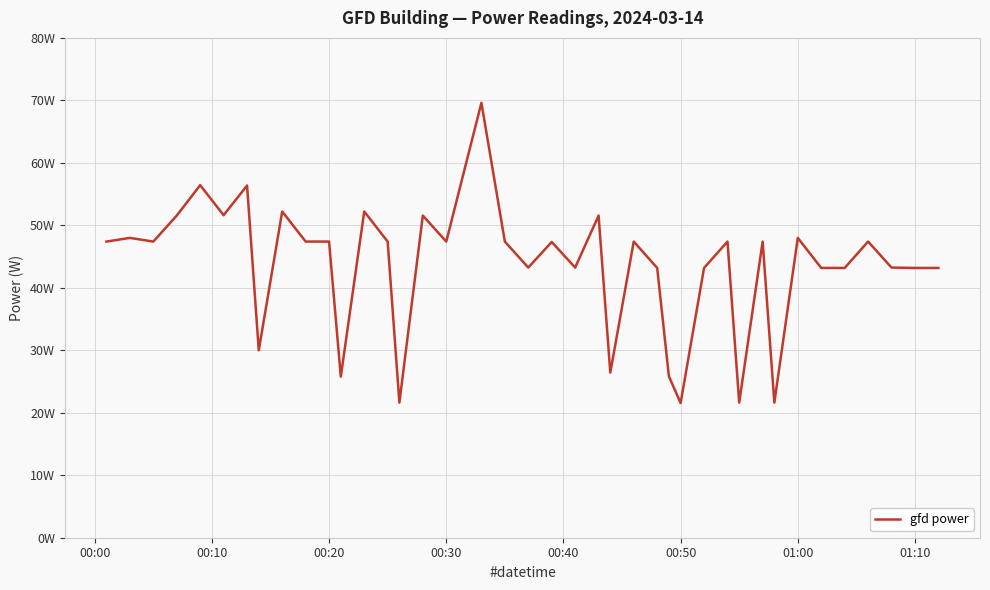

Does the chart have visible grid lines?

Yes